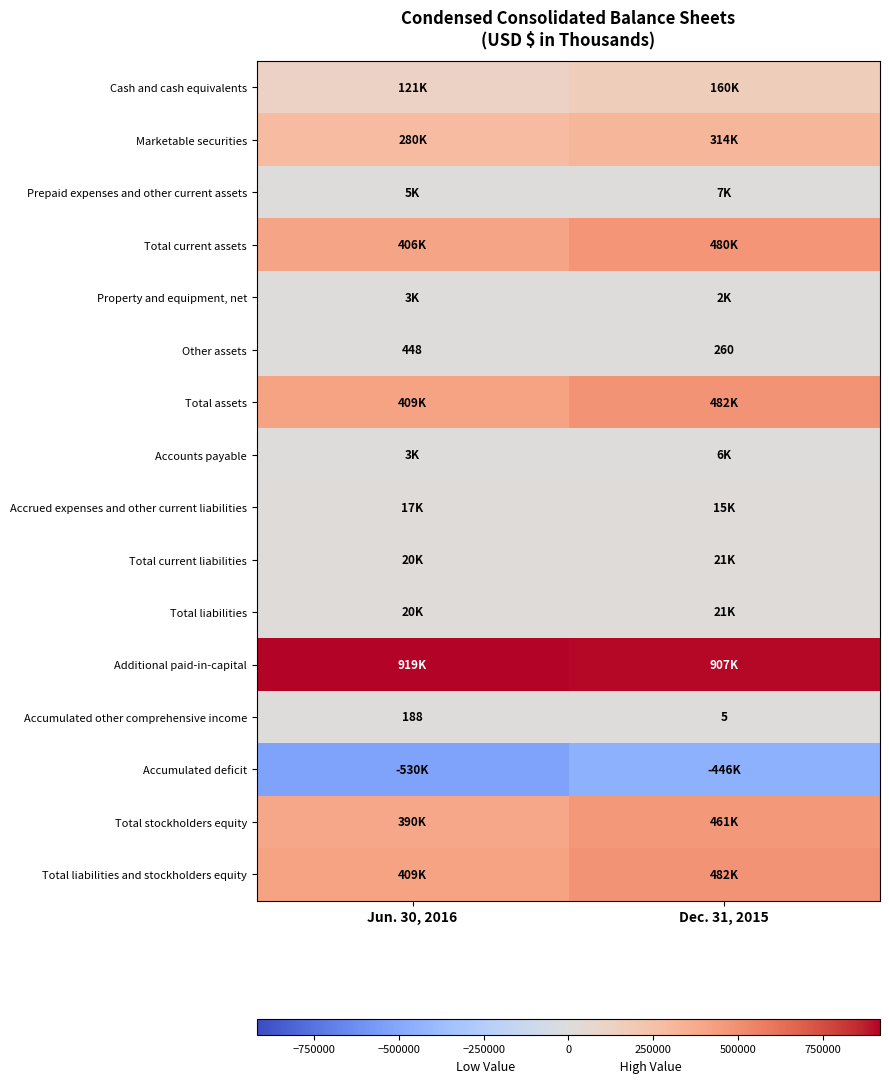

What is the average value of the Other assets series?

354